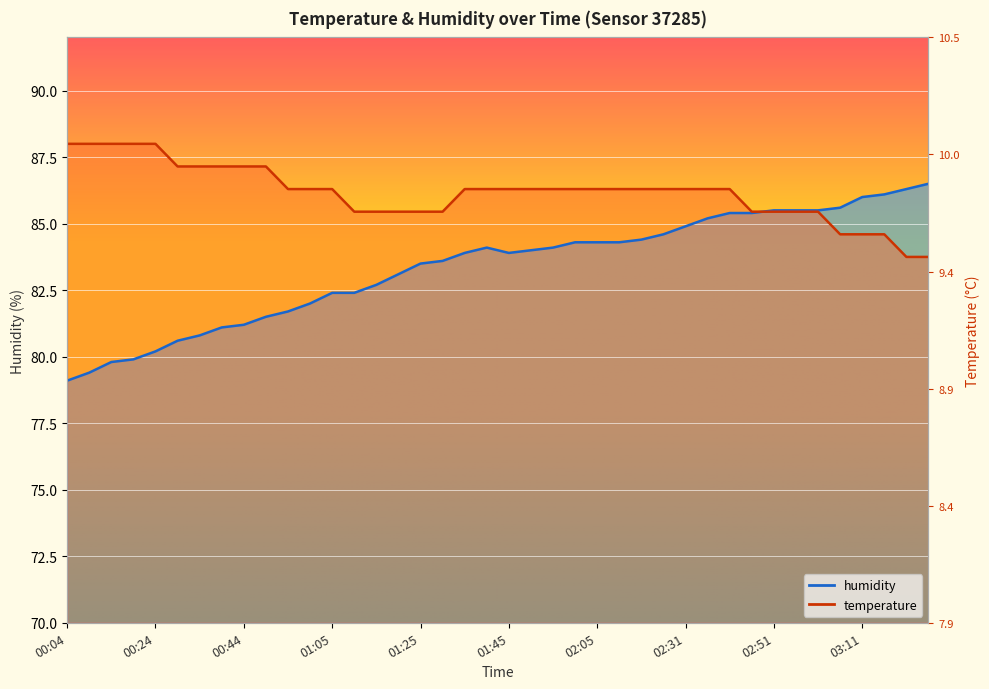

What are all the series names shown in the legend?

temperature, humidity